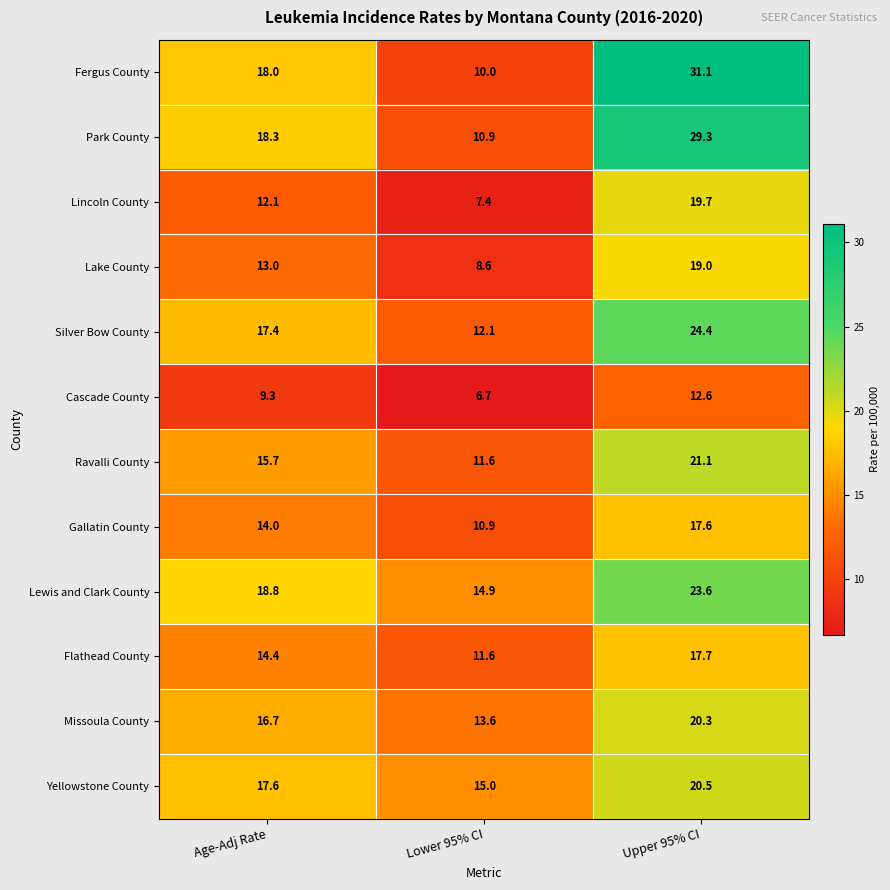

The Lewis and Clark County series shows 13.0 at Age-Adj Rate. True or false?

False